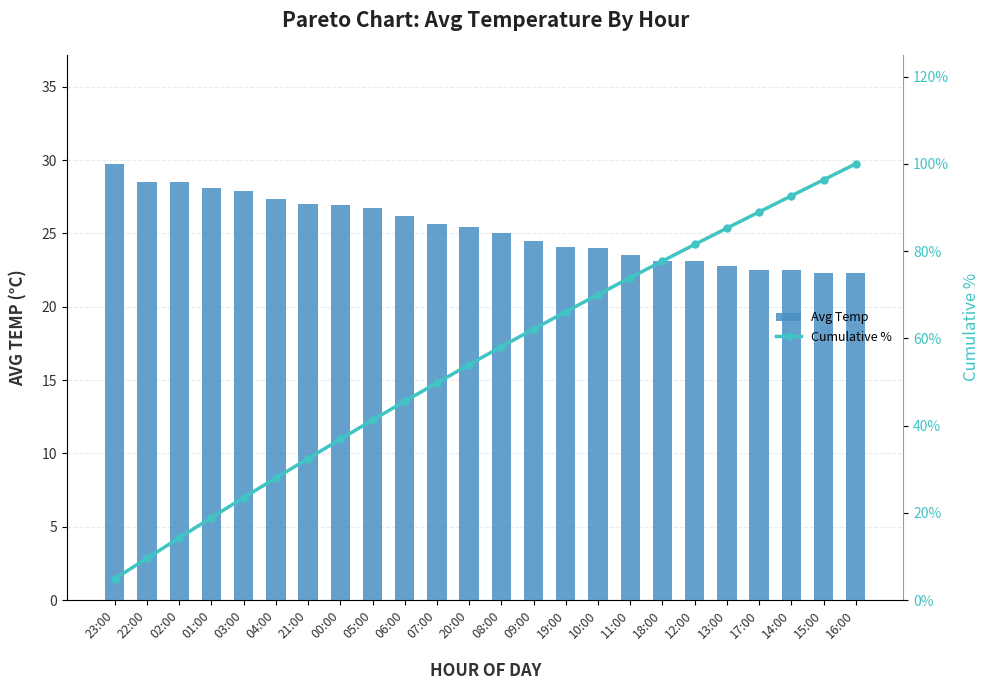

Between 00:00 and 13:00, which series saw the biggest shift?

Cumulative %